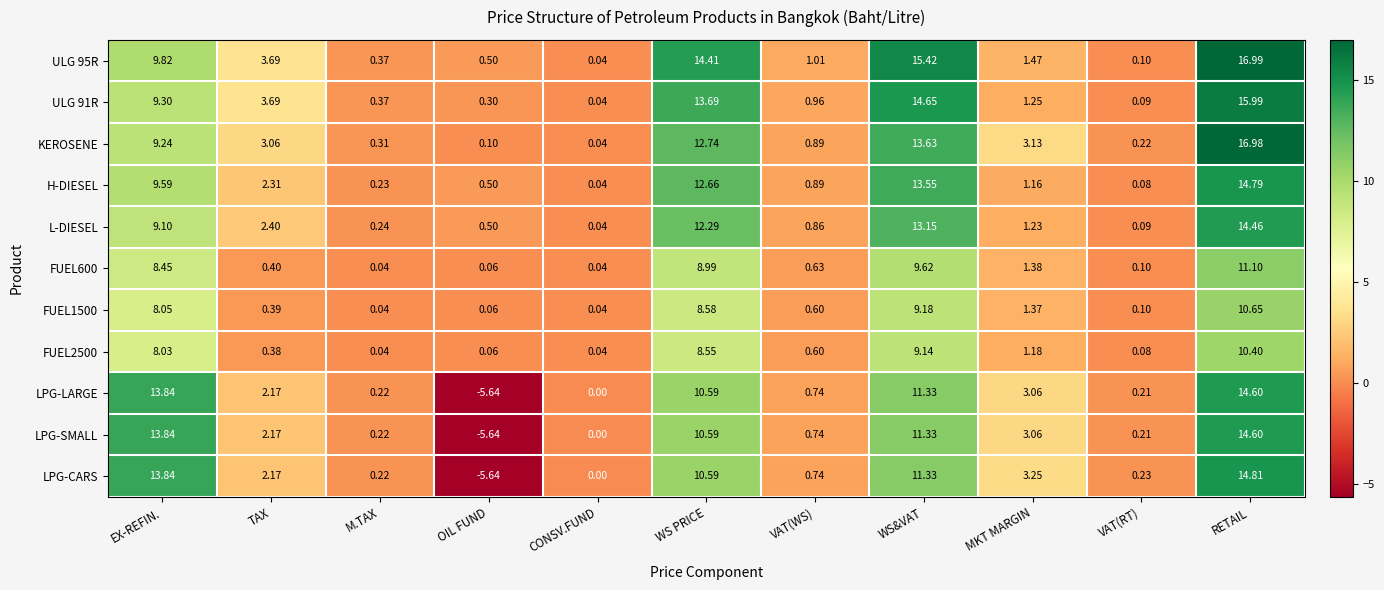

Where is FUEL2500 nearest to the value 5?

EX-REFIN.